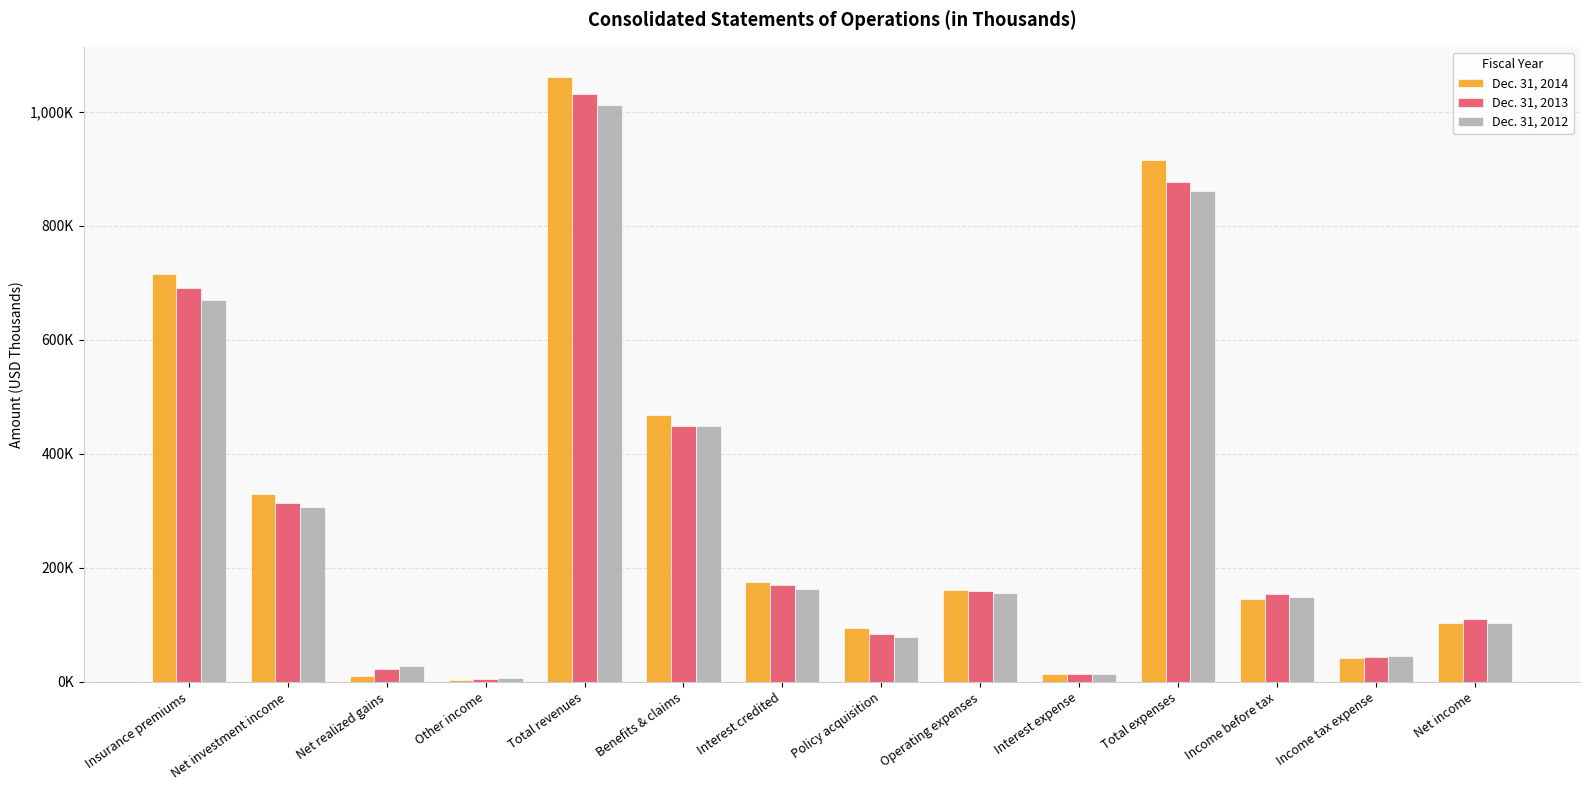

What is the lowest value of the Dec. 31, 2014 series?

4193